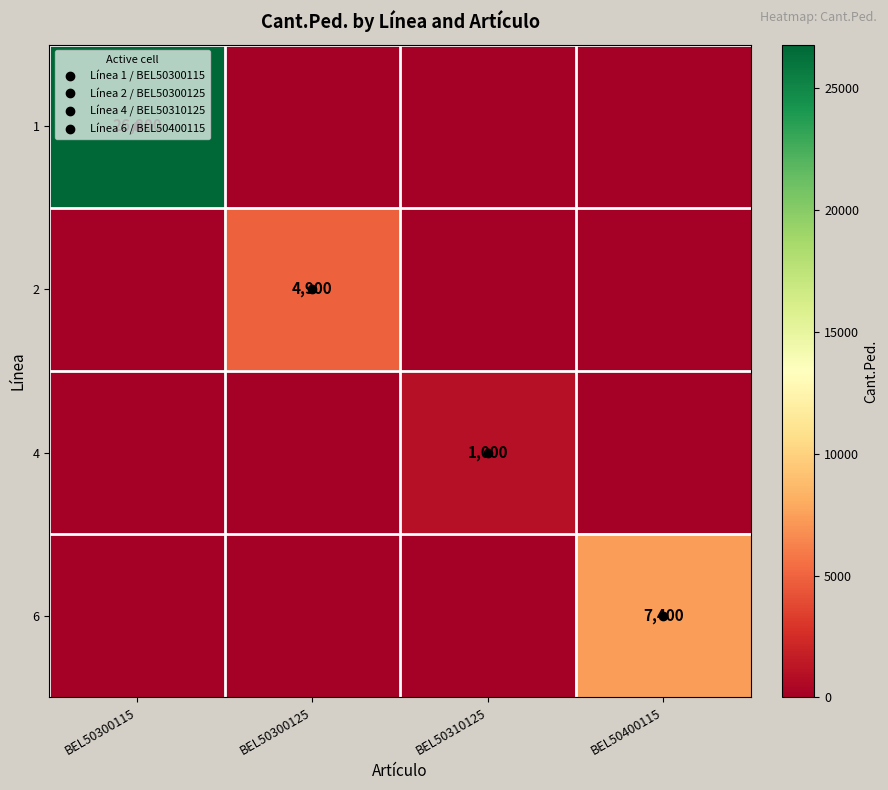

Count the 4 values in the range 0 to 1000.

4